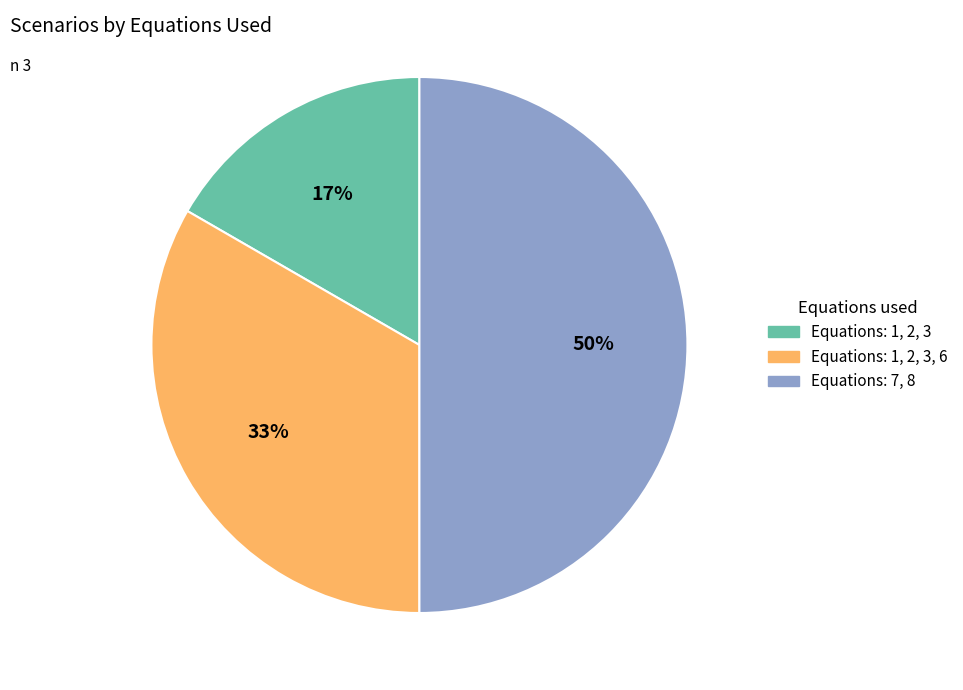

To the nearest percent, what is the average slice percentage?

33%